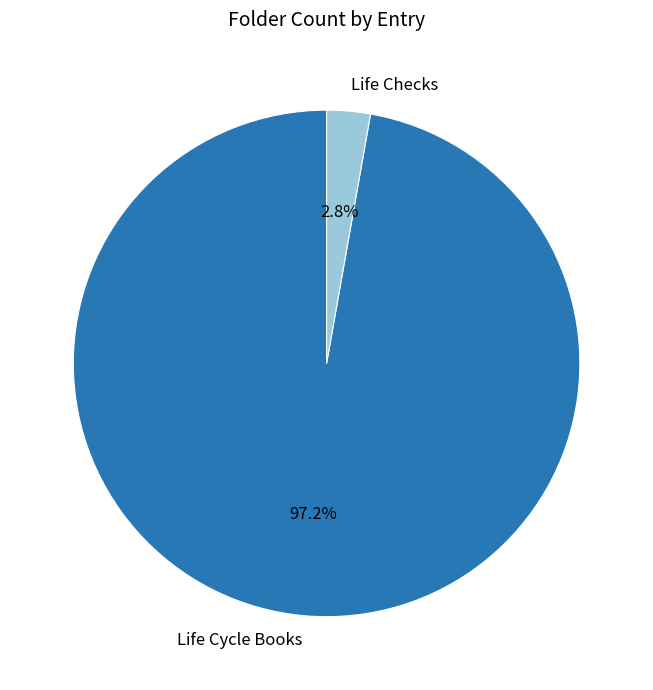

Count the number of slices in the pie.

2